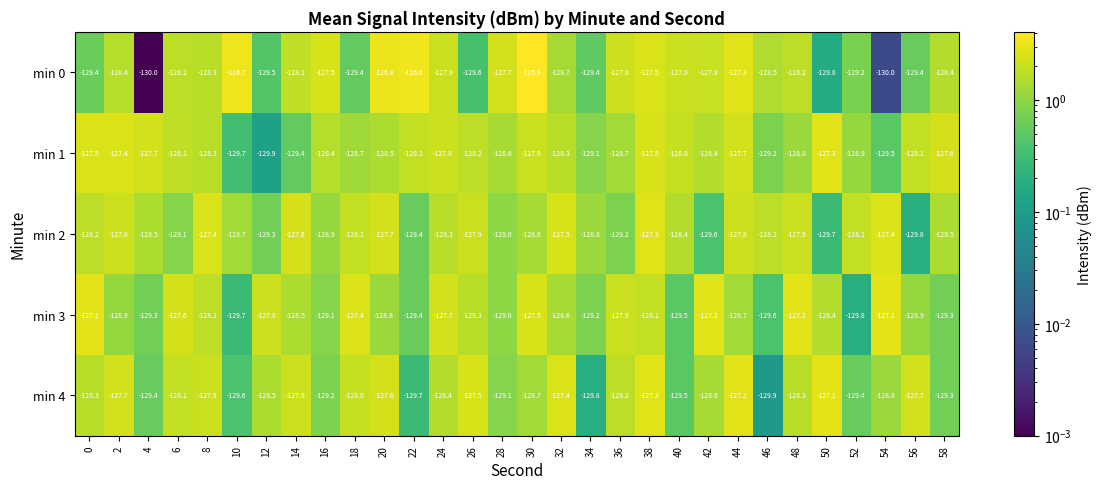

What is the average value of the min 3 series?

-128.5